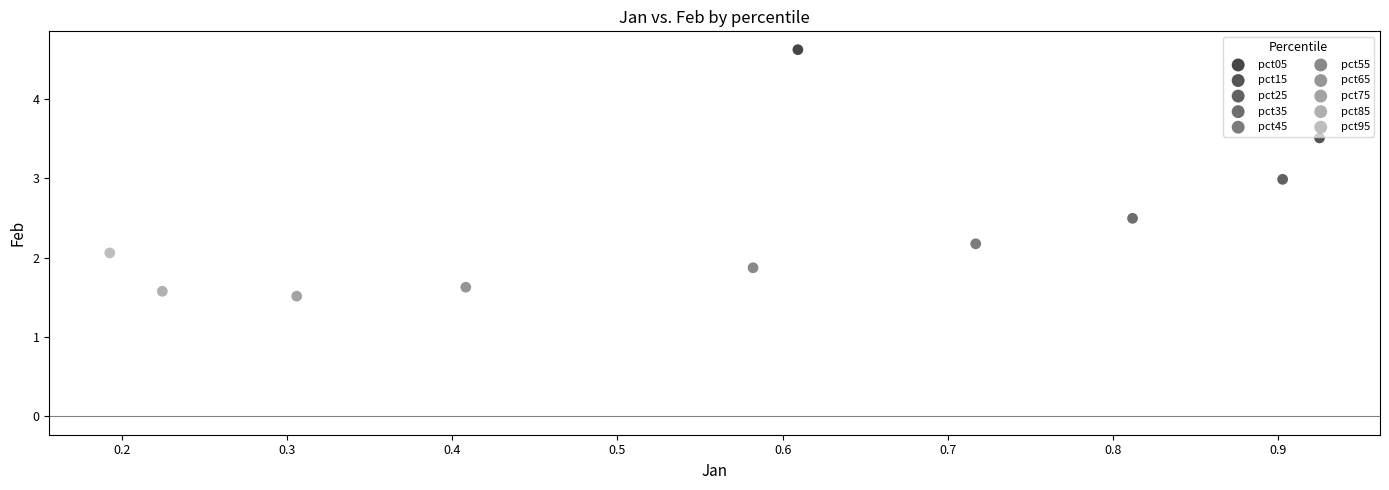

Which series contains the lowest Y value?

pct75